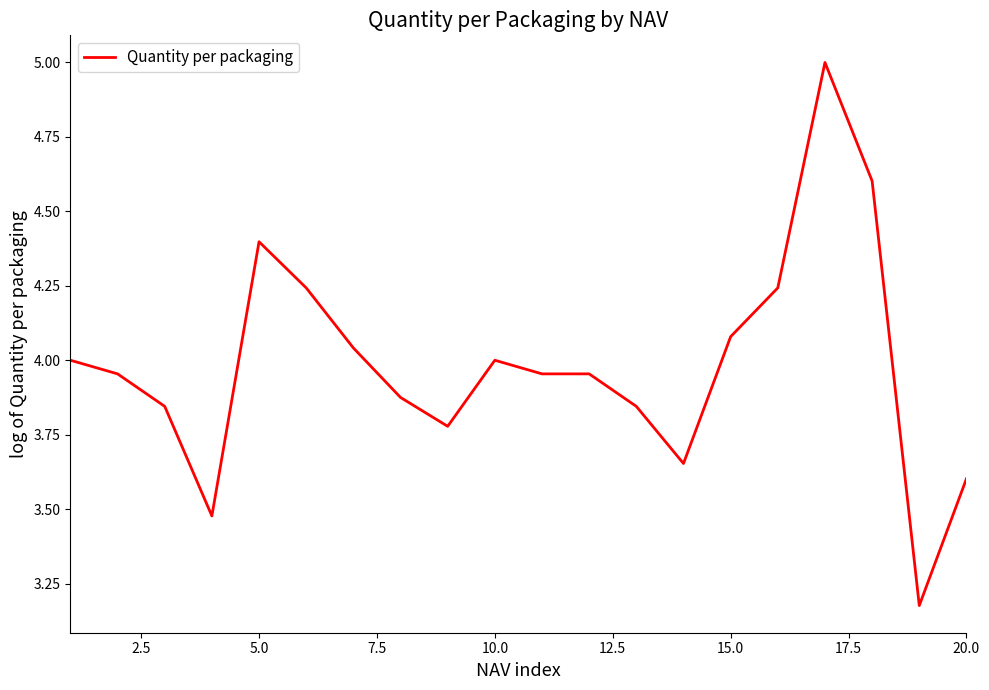

What is the difference between the maximum and minimum values?

1.8